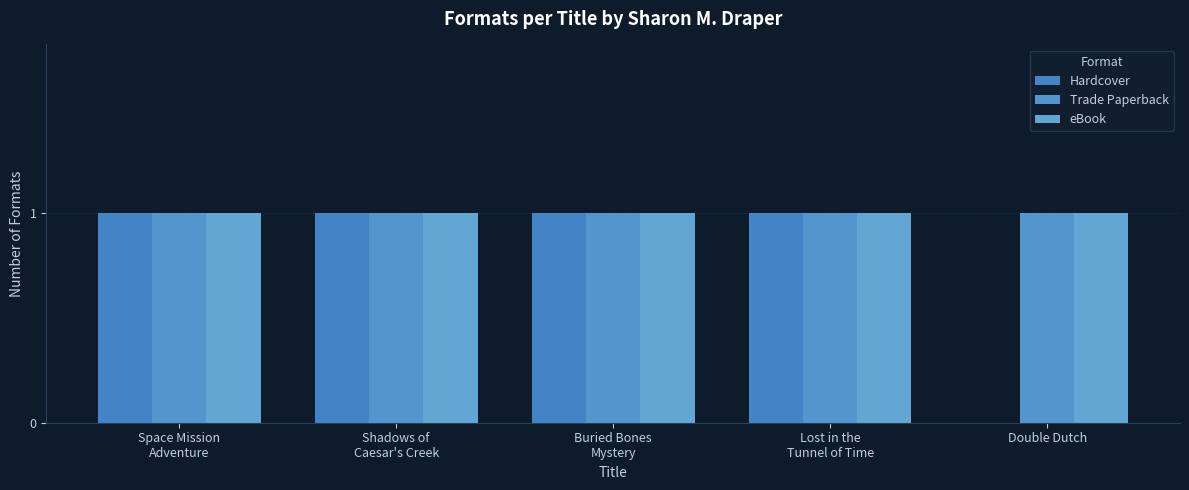

Is the value of eBook at Space Mission
Adventure greater than the value of Trade Paperback at Buried Bones
Mystery?

No